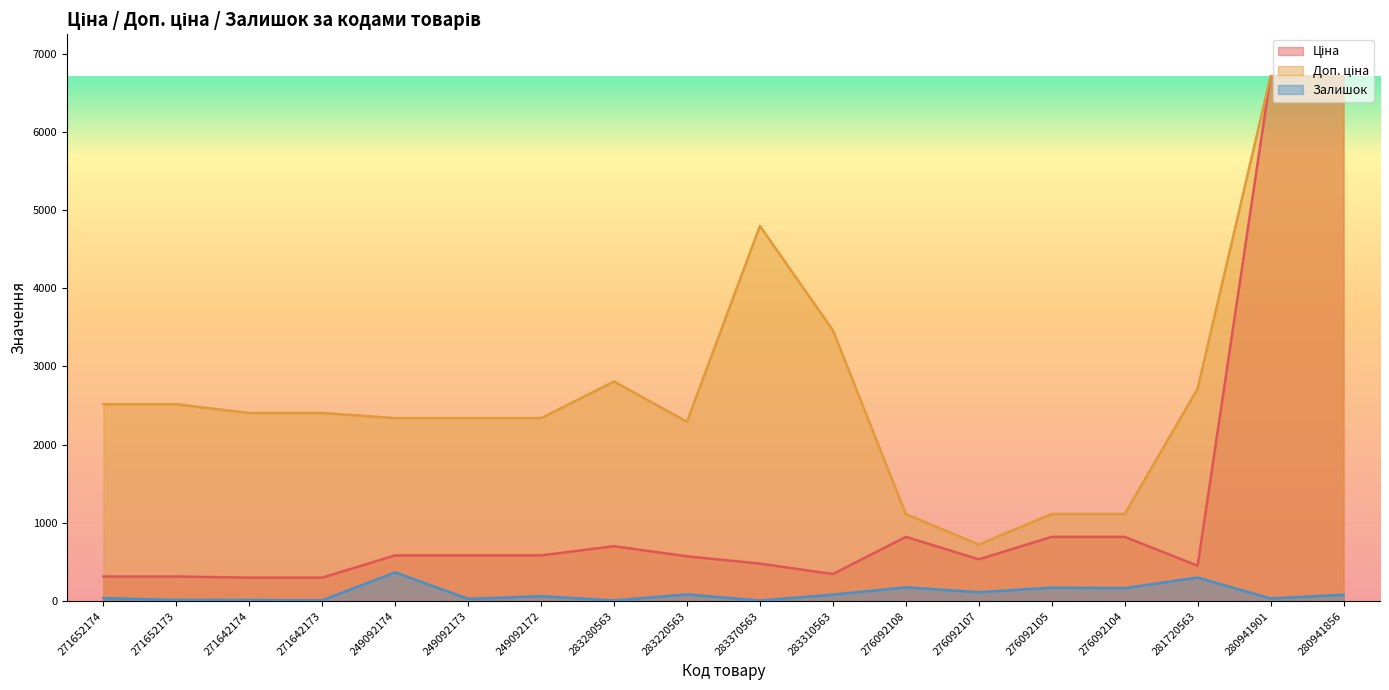

At how many categories does at least one series exceed 5908?

2